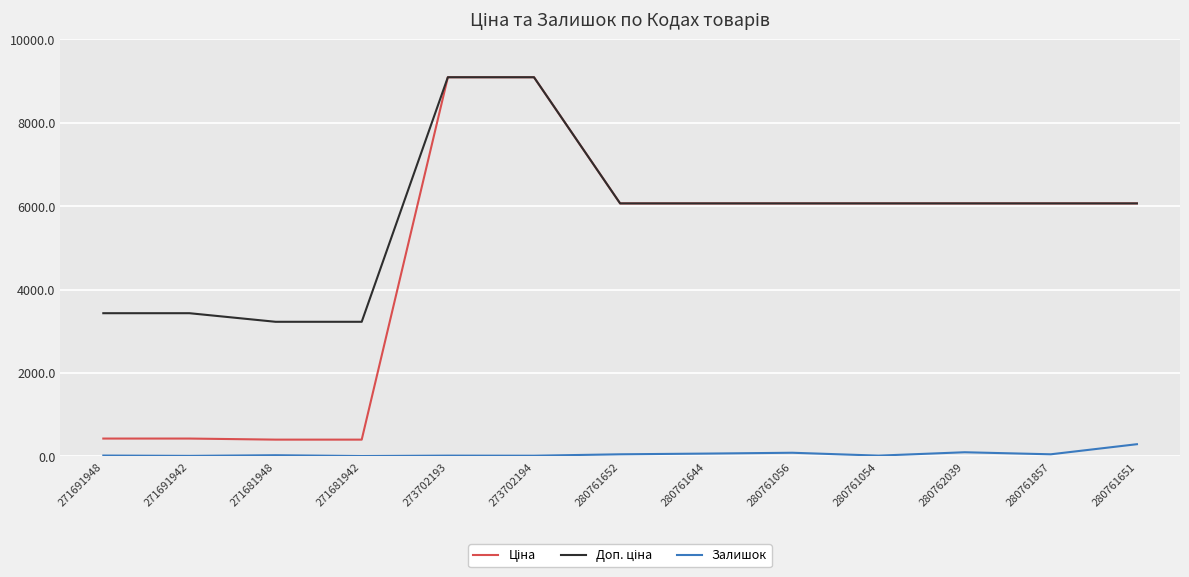

What is the difference between the highest and lowest values at 280761857?

6015.2